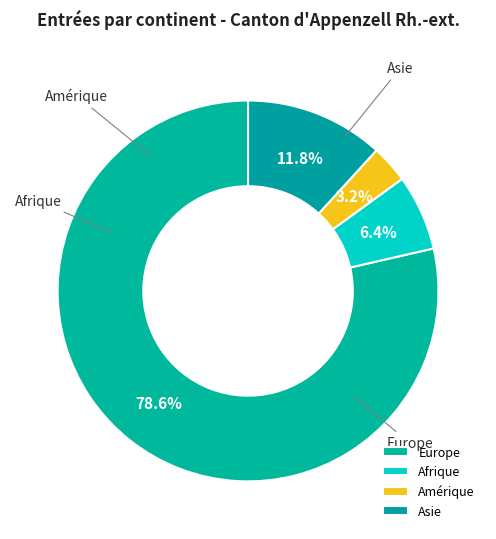

The Amérique slice represents 3% of the pie. True or false?

True